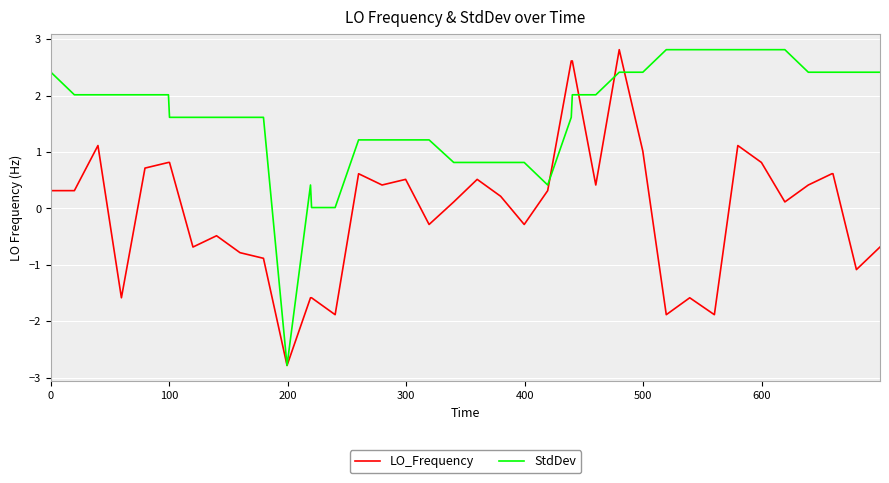

Which series has the largest total across all categories?

StdDev